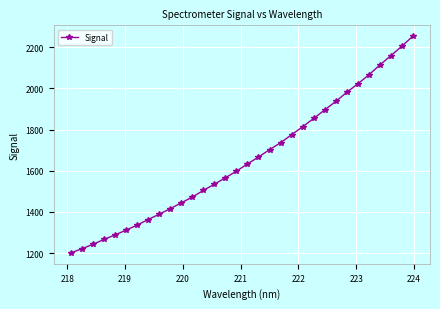

What is the difference between the maximum and minimum values?

1052.8